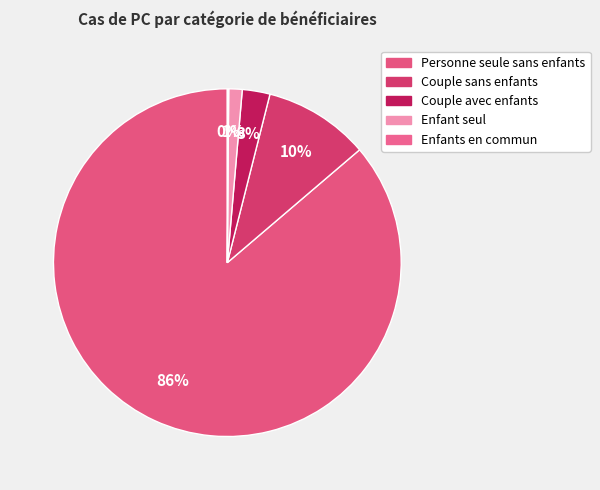

How much of the chart is everything except Personne seule sans enfants?

13.8%